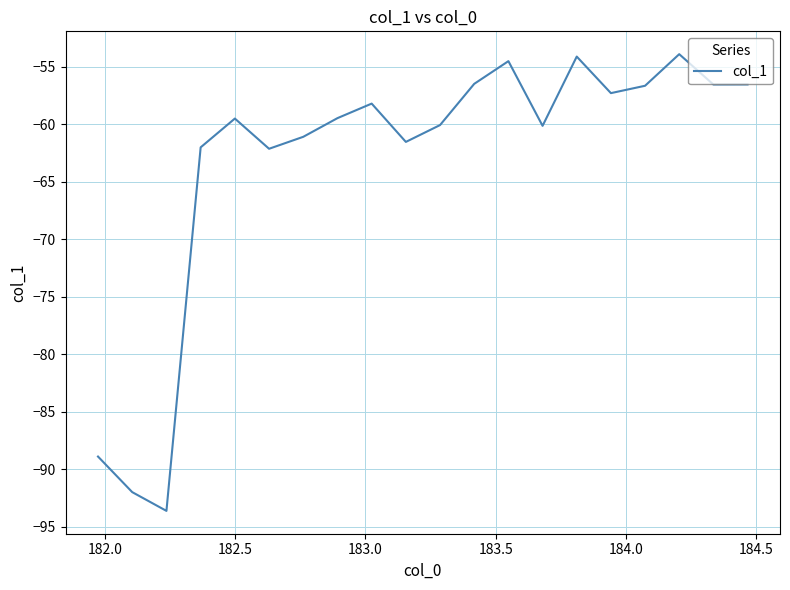

What is the difference between the maximum and minimum values?

39.7